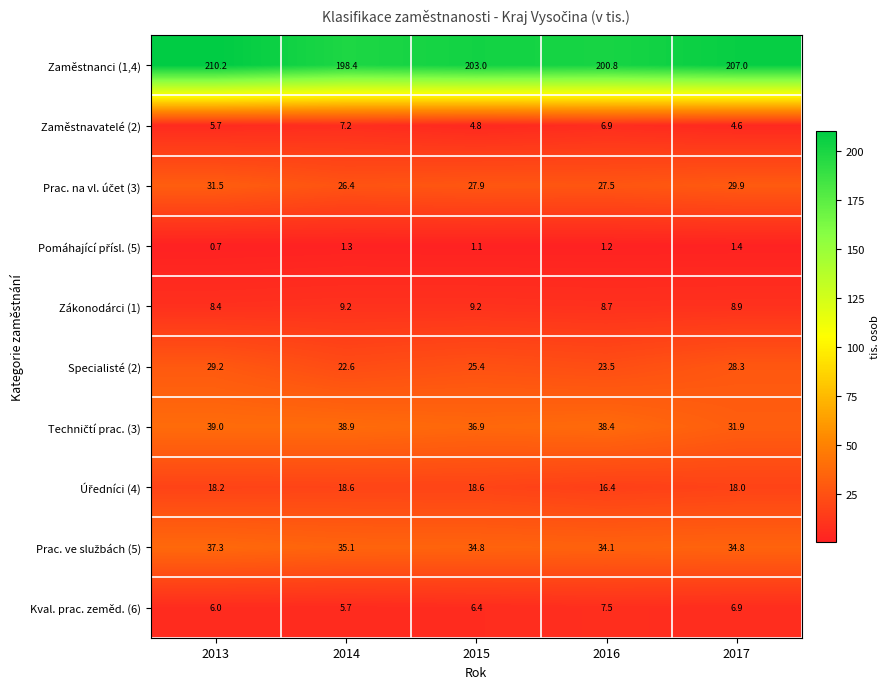

What is the average value of the Specialisté (2) series?

25.8